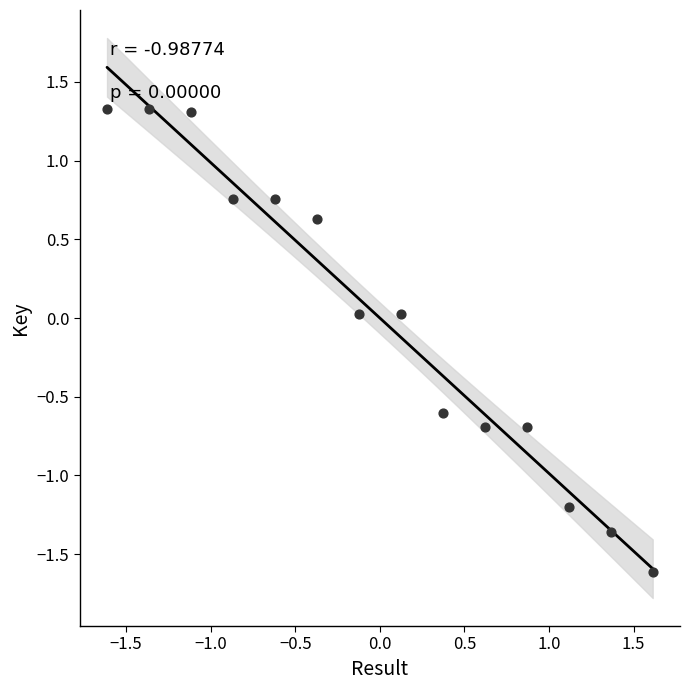

What is the range of X values (max minus min)?

3.2